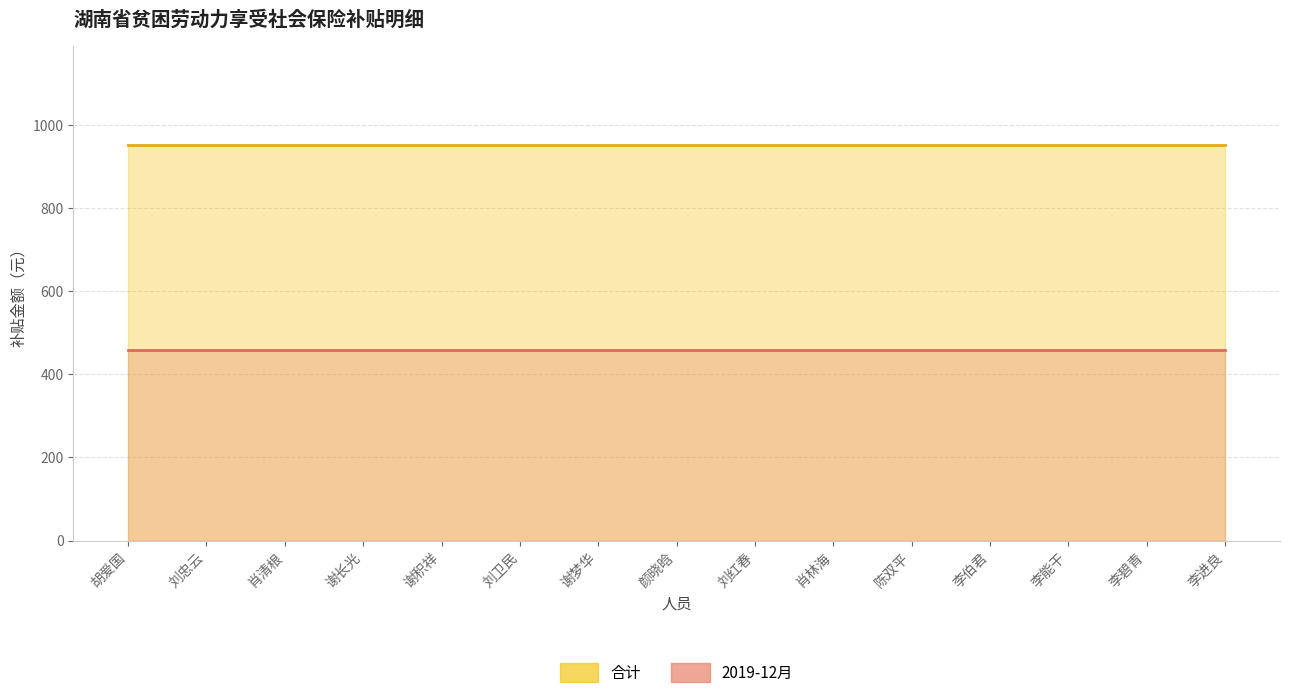

What is the value of the 合计 (线) point at the 1st from the left?

951.4